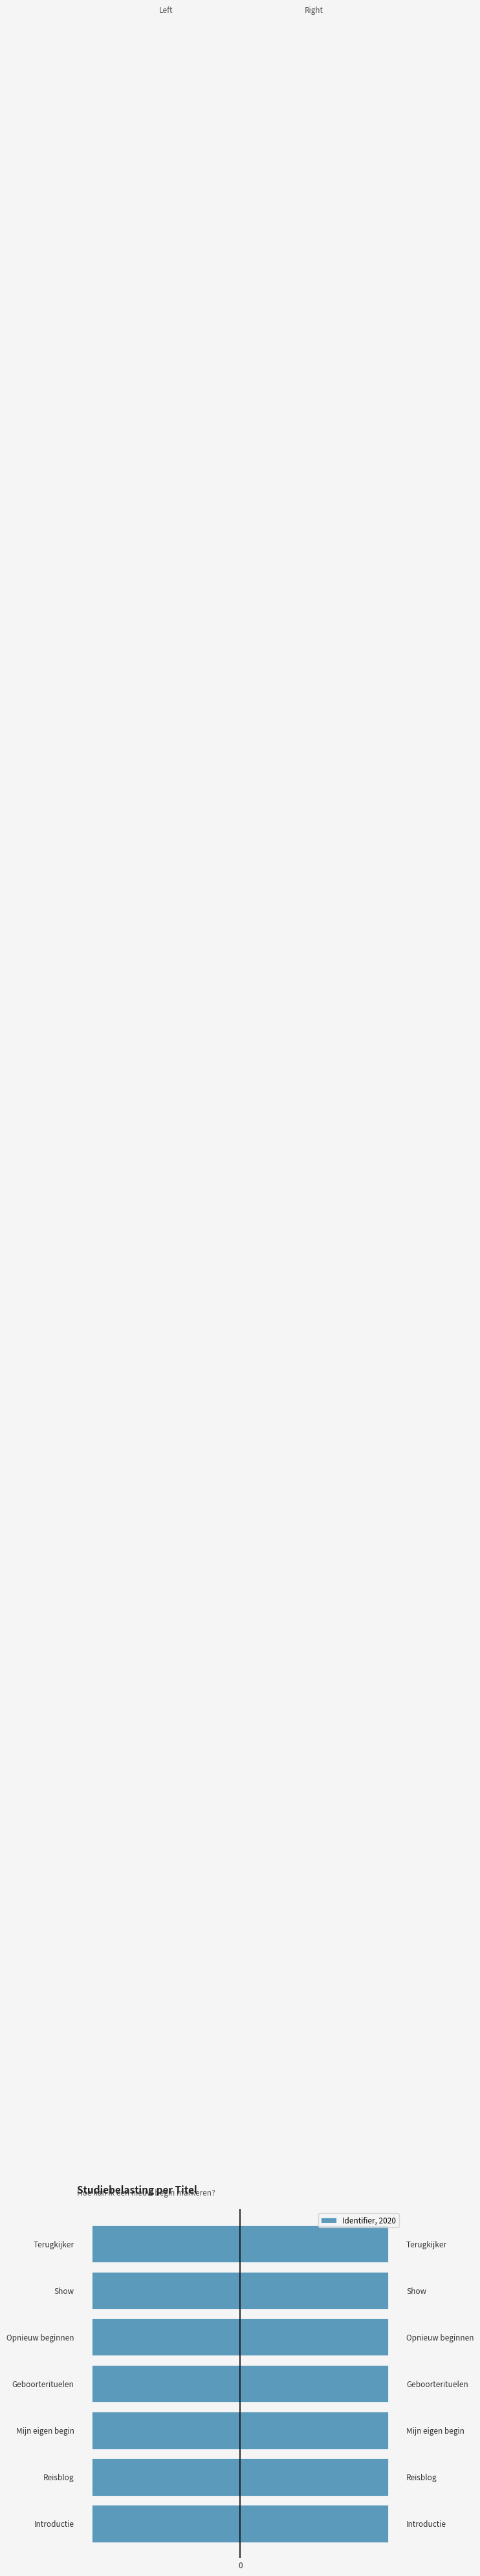

What is the greatest value displayed?

-2874.2